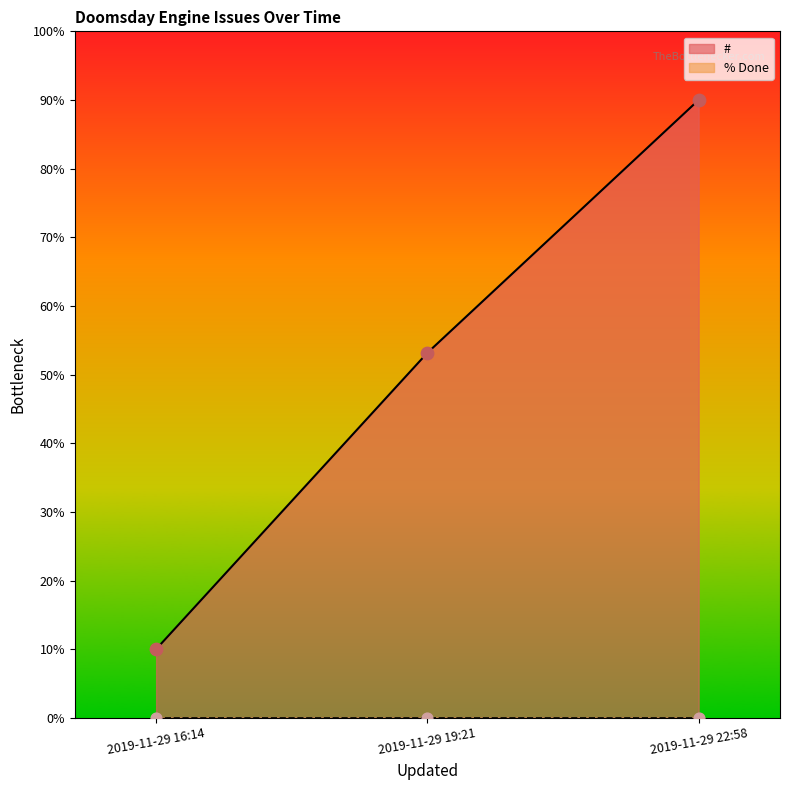

What is the change in value from 2019-11-29 19:21 to 2019-11-29 22:58?

+36.8